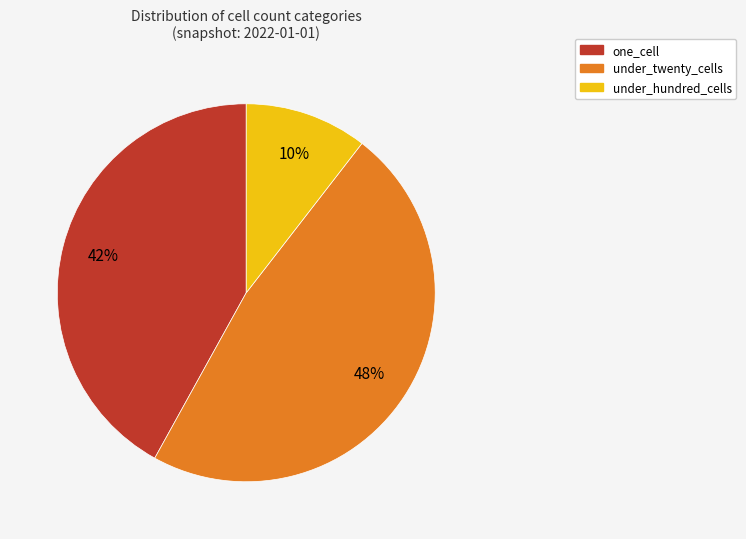

Is there a majority slice in this chart?

No